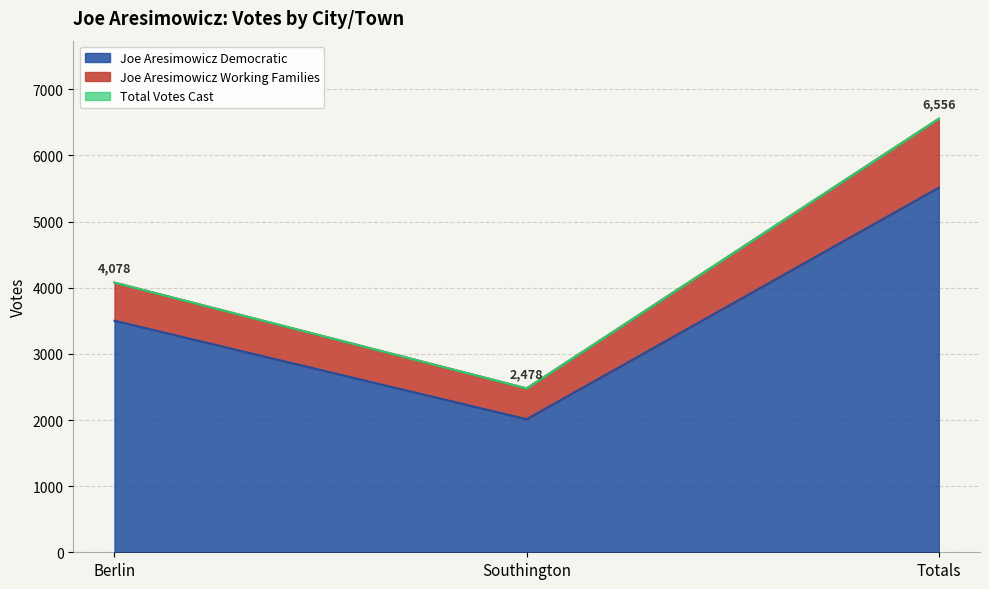

How many lines are shown in the chart?

3